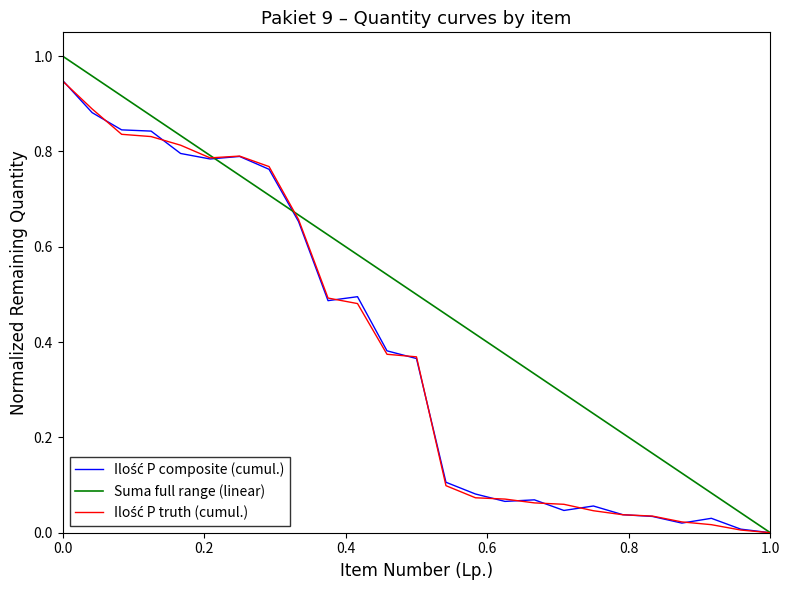

Which series has the largest range (max minus min)?

Suma full range (linear)